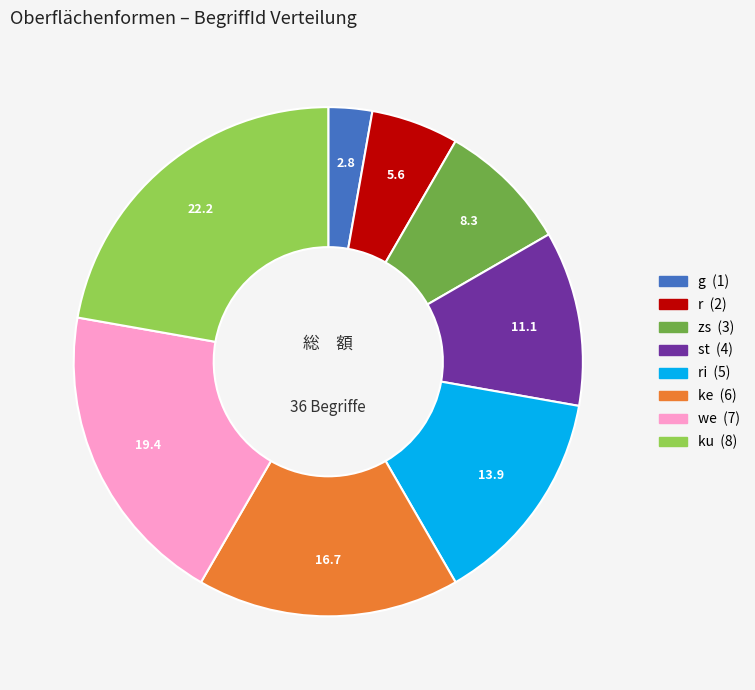

Does any single category account for the majority?

No